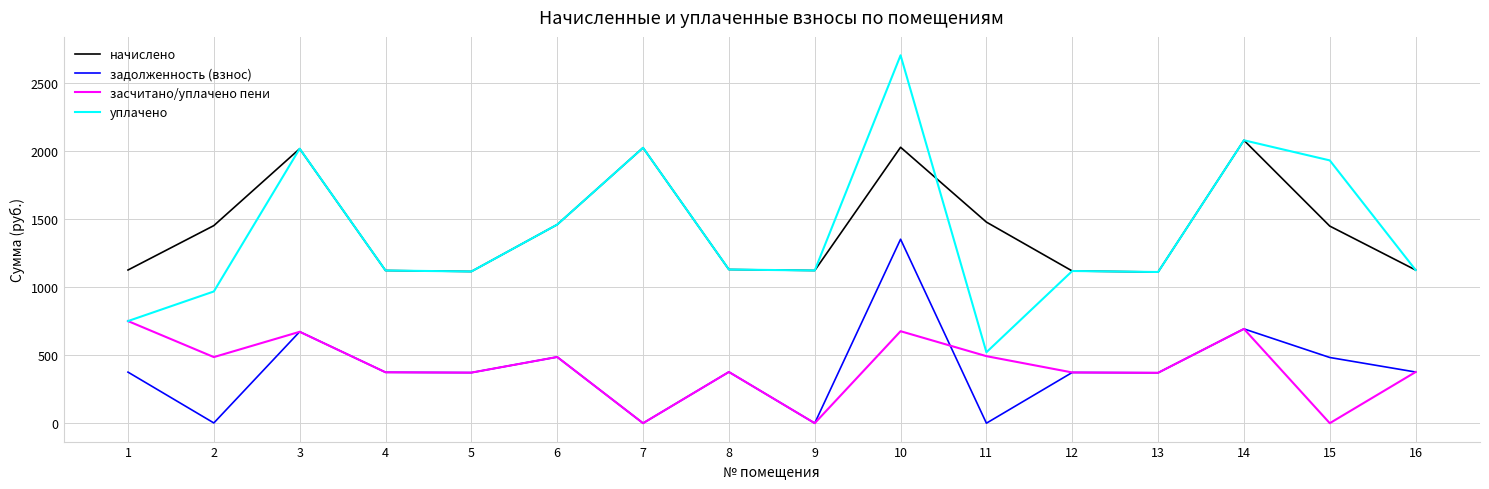

What is the maximum value for засчитано/уплачено пени?

750.3